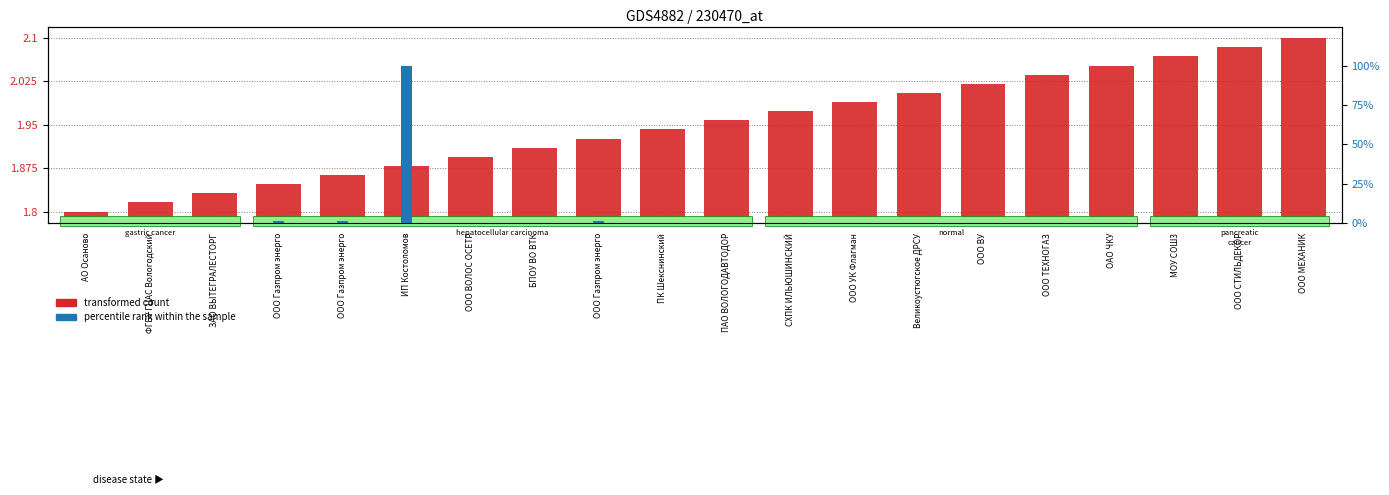

Which series has the largest total across all categories?

percentile rank within the sample